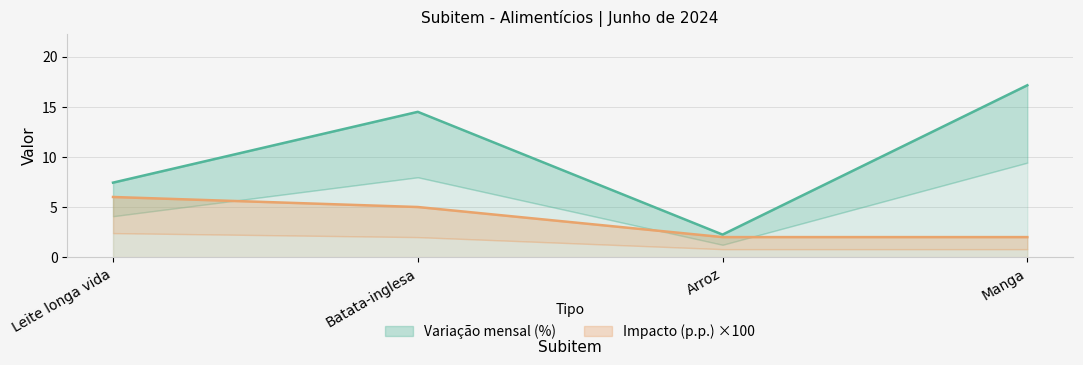

True or false: Impacto (p.p.) has more than 1 points higher than both neighbors.

False